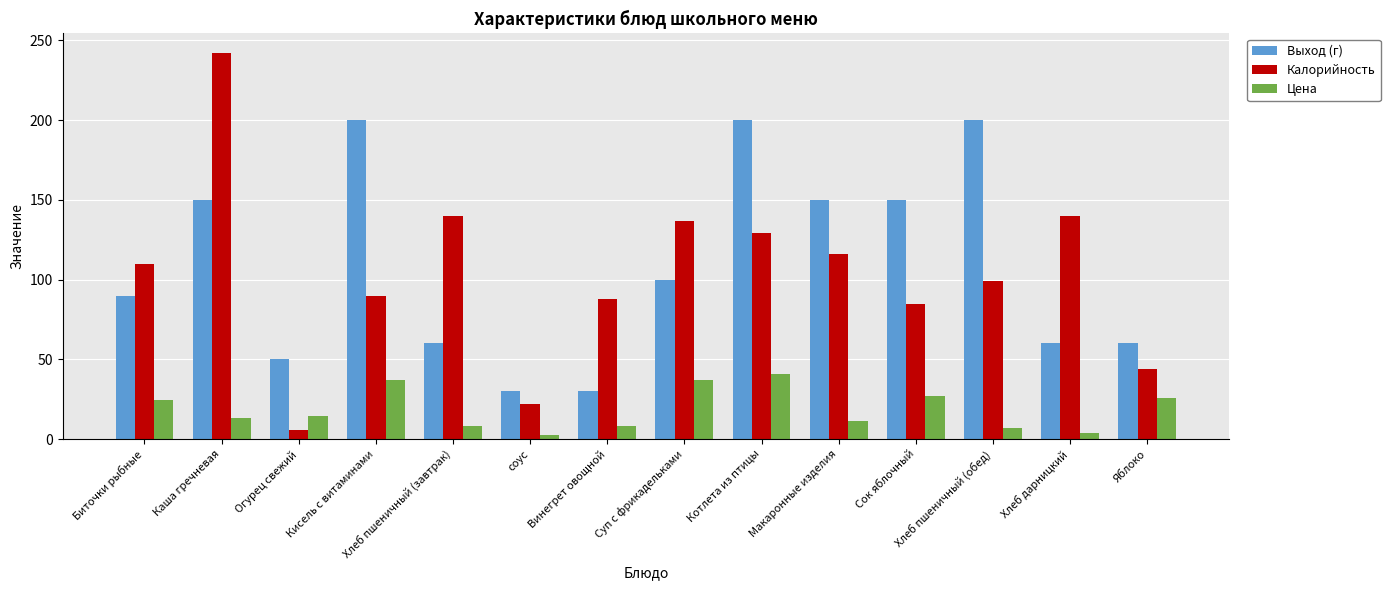

The Выход (г) series shows 38.6 at Макаронные изделия. True or false?

False